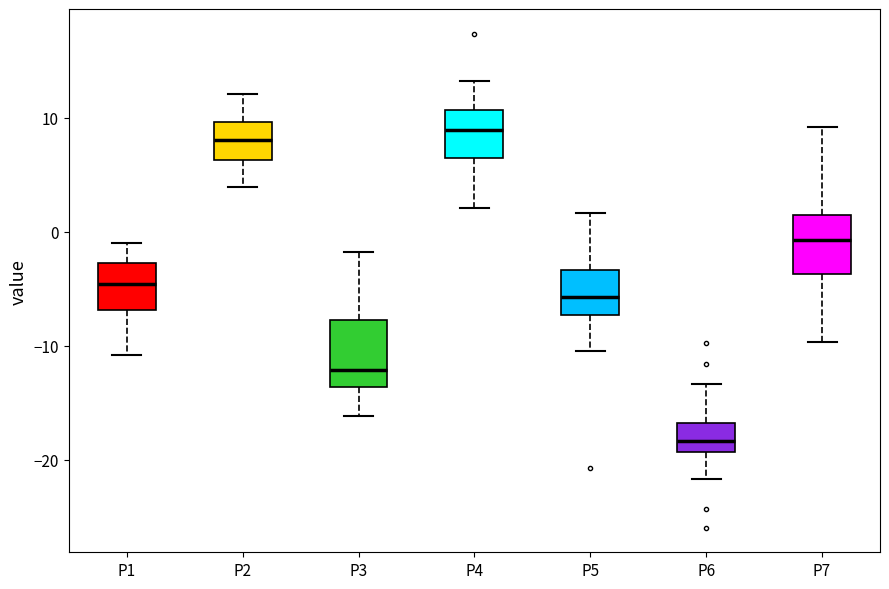

Where does the upper whisker of the box for P2 end on the y-axis? The values are not printed on the chart, so give them approximately, as read against the axis.

12